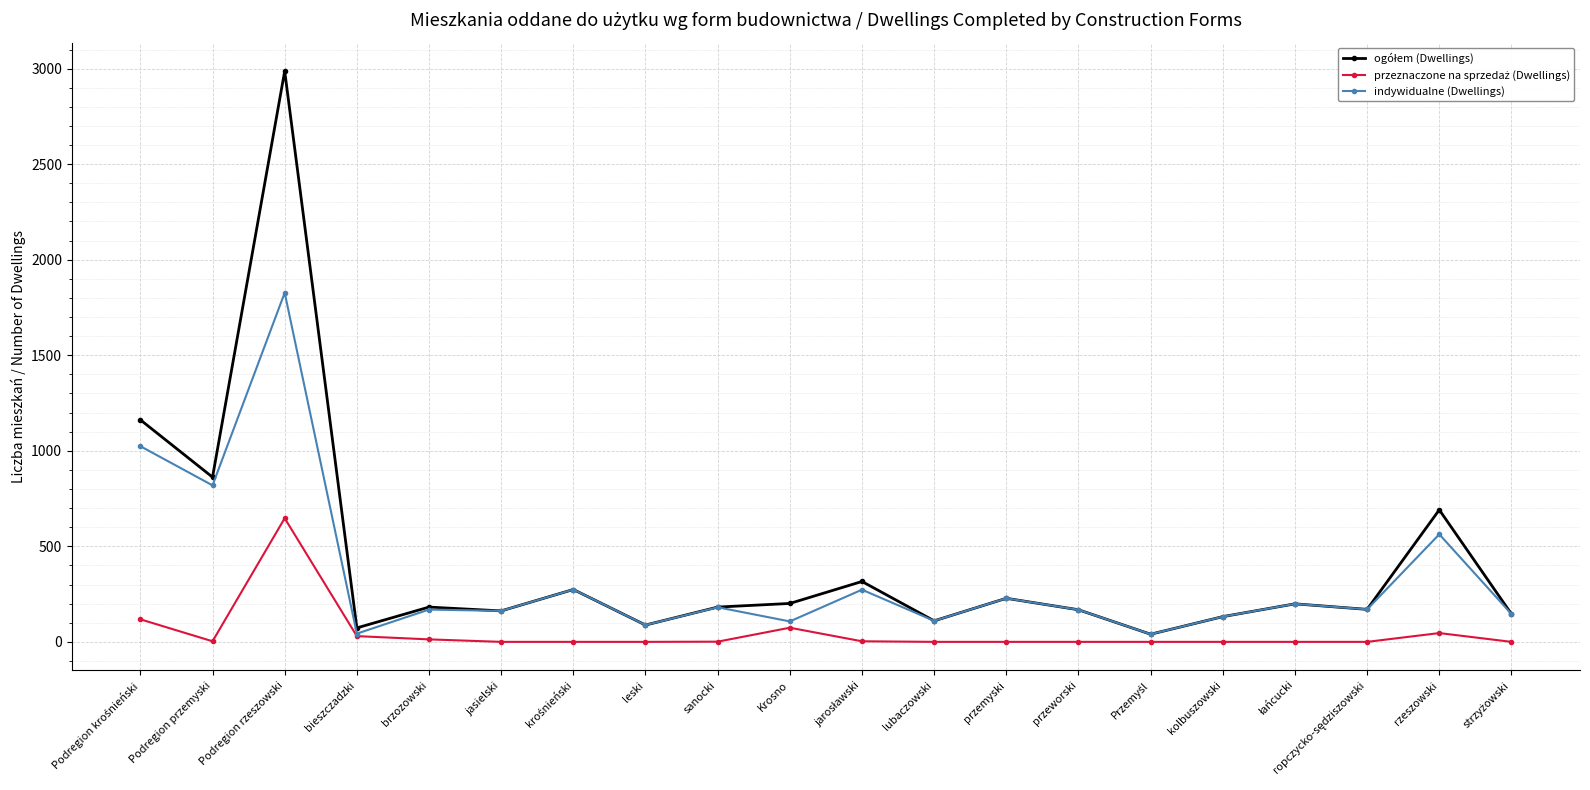

What is the label of the 14th point from the left?

przeworski